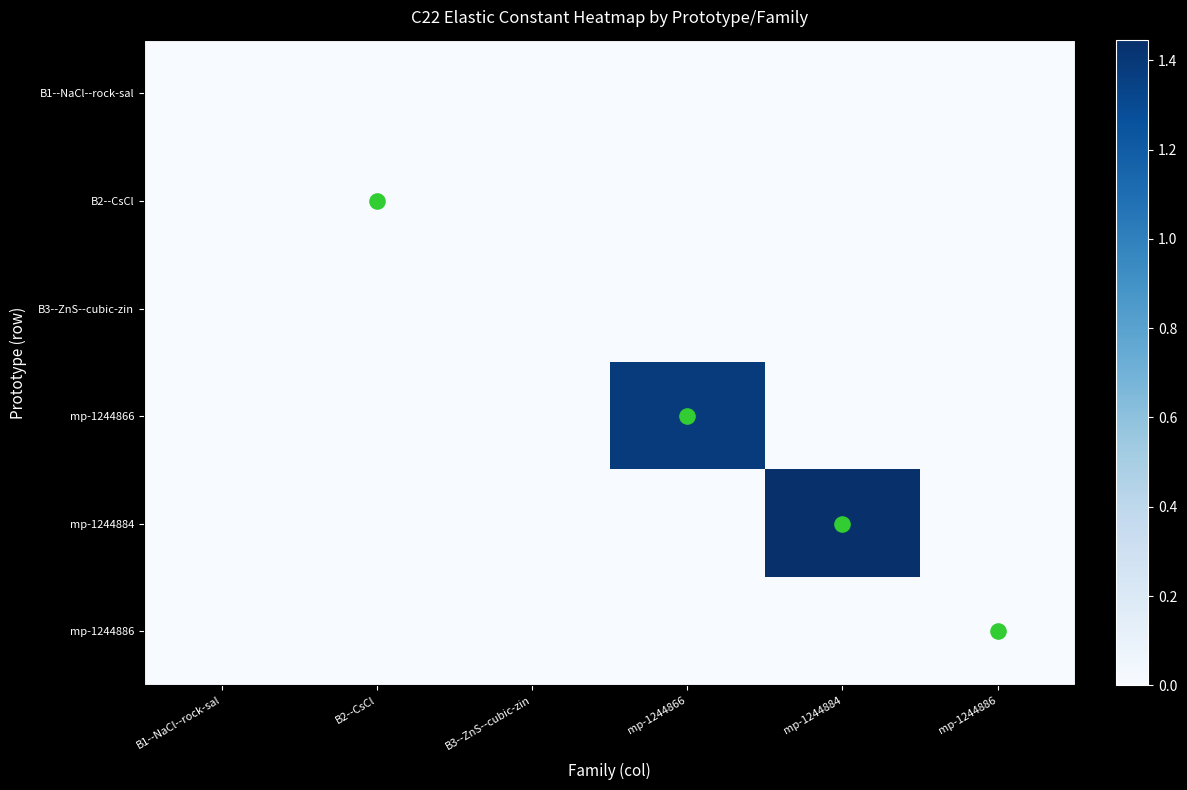

What is the total value across all series at B1--NaCl--rock-sal?

717.0